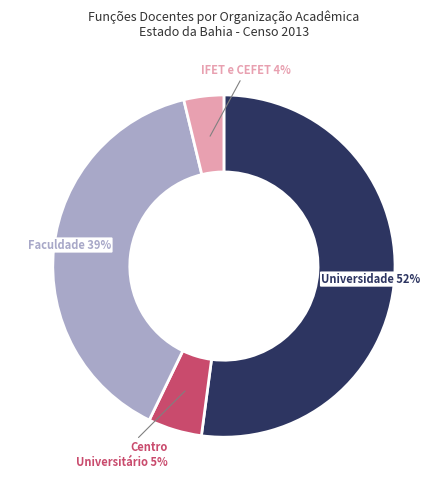

To the nearest percent, what is the difference between the largest and smallest slice percentages?

48%